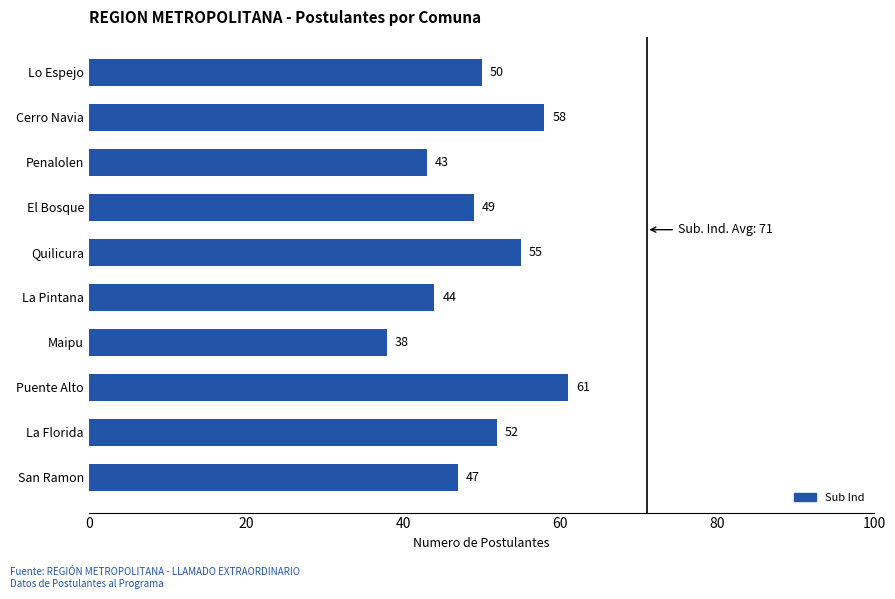

What is the greatest value displayed?

61